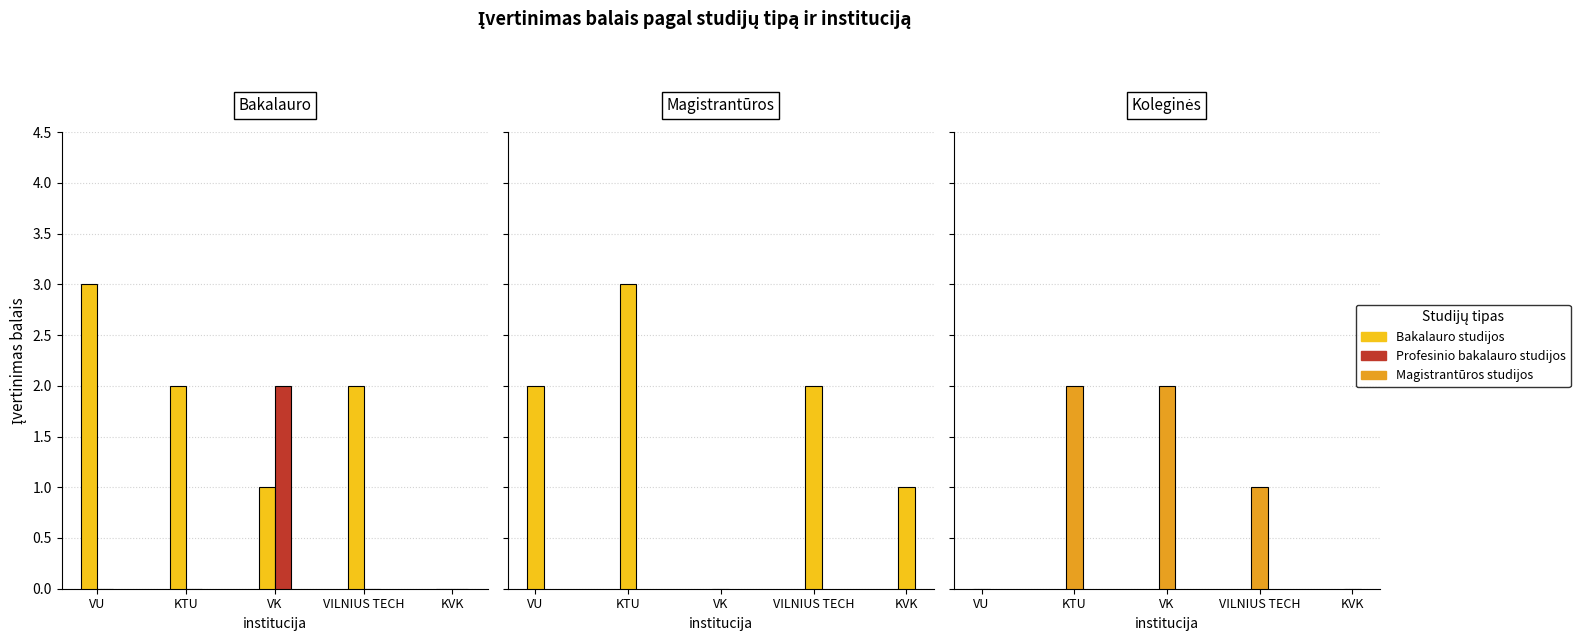

Are the bars grouped side by side (vs. stacked)?

Yes